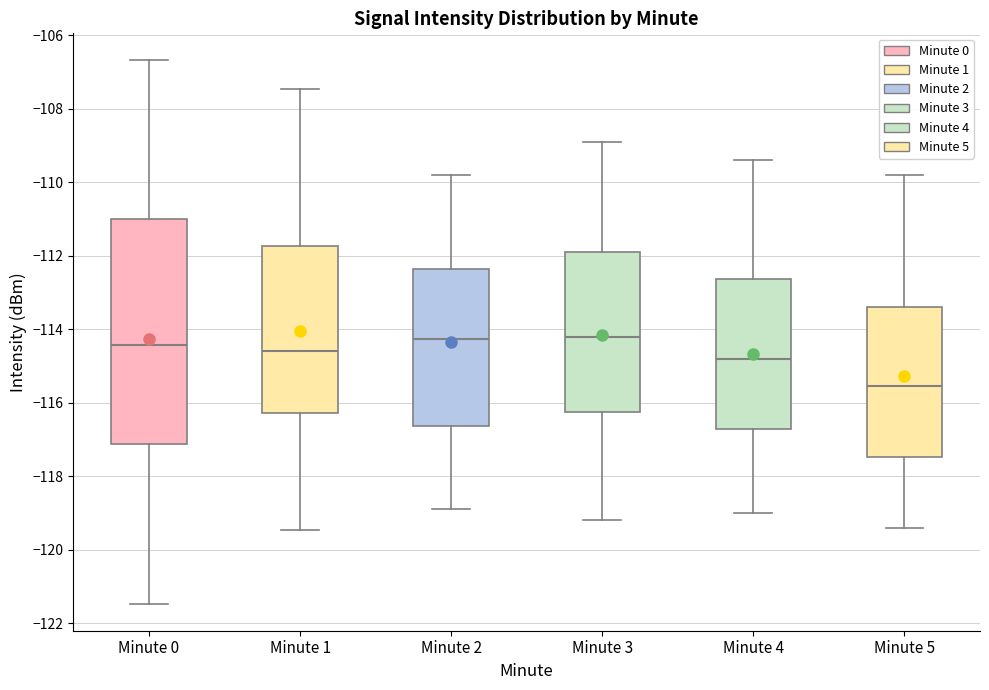

Reading left to right, read every box against the y-axis: the position of its median line, the range the box covers, and the ends of its whiskers. The values are not printed on the chart, so give them approximately, as read against the axis.

Minute 0: median -114.4, box -117.2 to -111.0, whiskers -121.4 to -106.6
Minute 1: median -114.6, box -116.2 to -111.8, whiskers -119.4 to -107.4
Minute 2: median -114.2, box -116.6 to -112.4, whiskers -118.8 to -109.8
Minute 3: median -114.2, box -116.2 to -111.8, whiskers -119.2 to -108.8
Minute 4: median -114.8, box -116.8 to -112.6, whiskers -119.0 to -109.4
Minute 5: median -115.6, box -117.4 to -113.4, whiskers -119.4 to -109.8